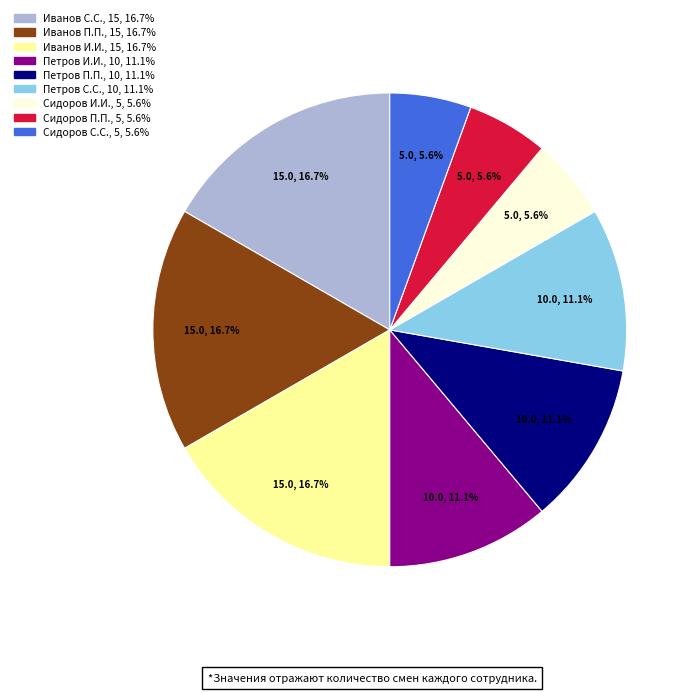

Which has a higher value, Сидоров П.П. or Иванов И.И.?

Иванов И.И.